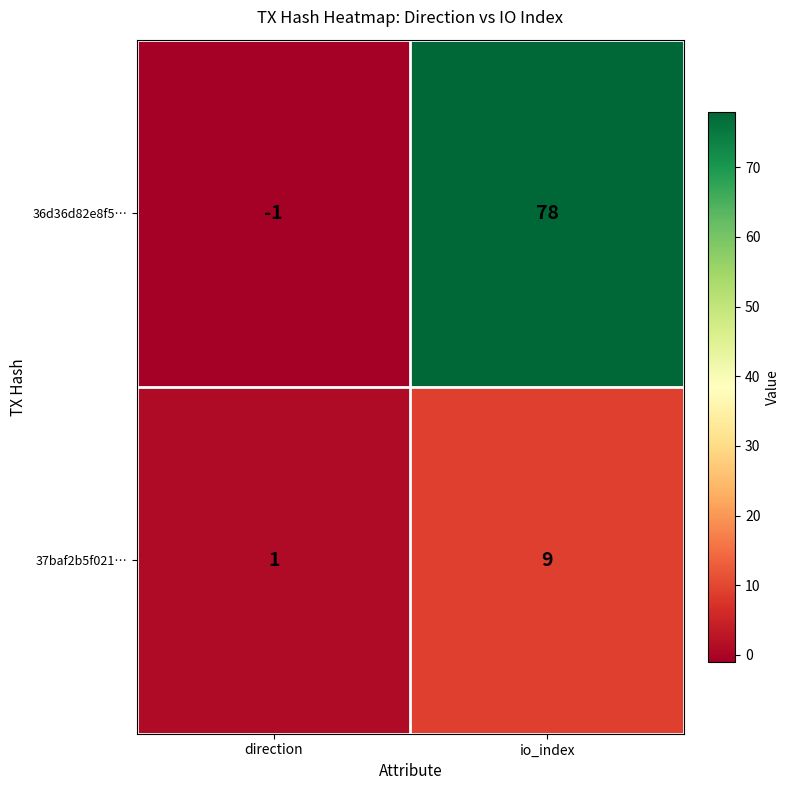

What is the difference between the highest and lowest values at direction?

2